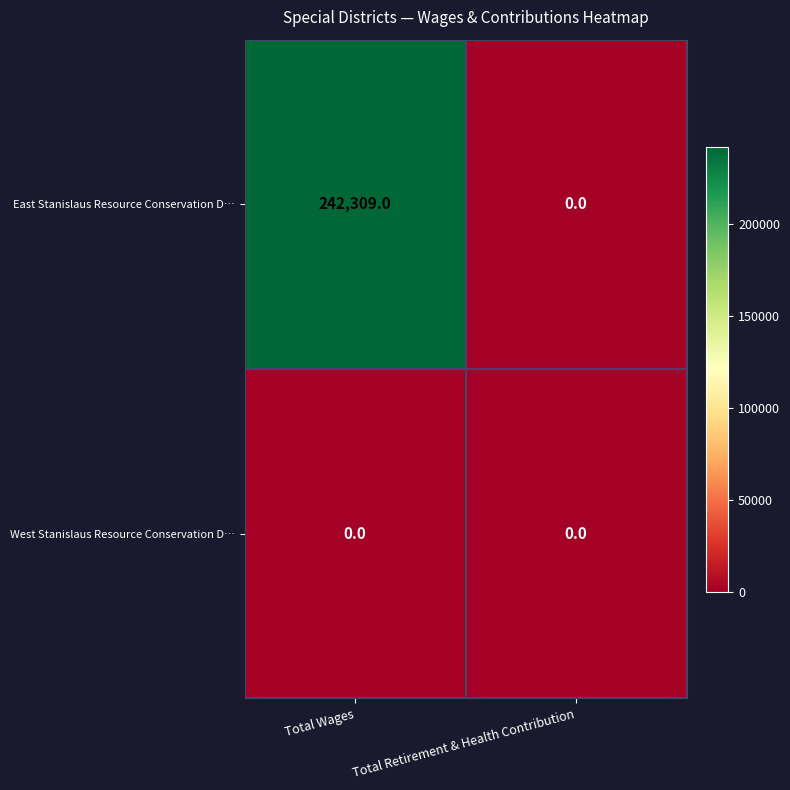

At Total Wages, list the series in order from largest to smallest.

East Stanislaus Resource Conservation D…, West Stanislaus Resource Conservation D…